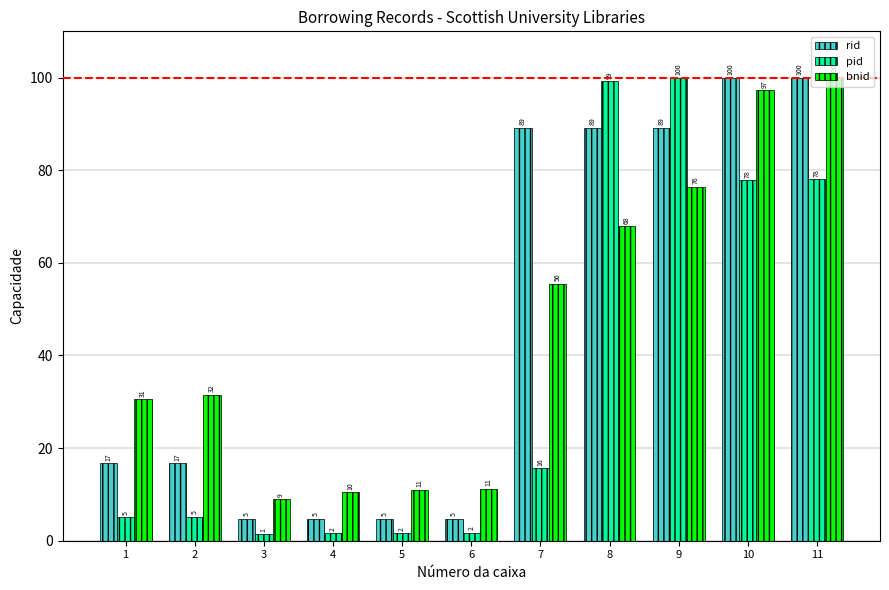

True or false: bnid has a value of 8.4 at 1.

False